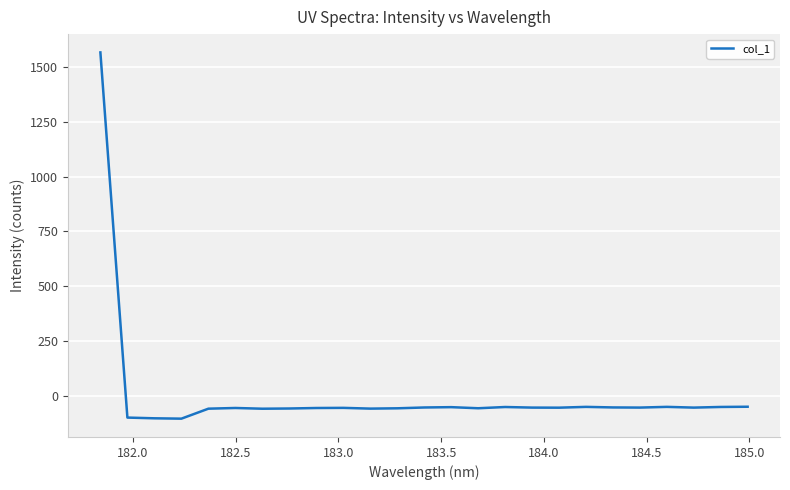

What is the difference between the maximum and minimum values?

1671.5